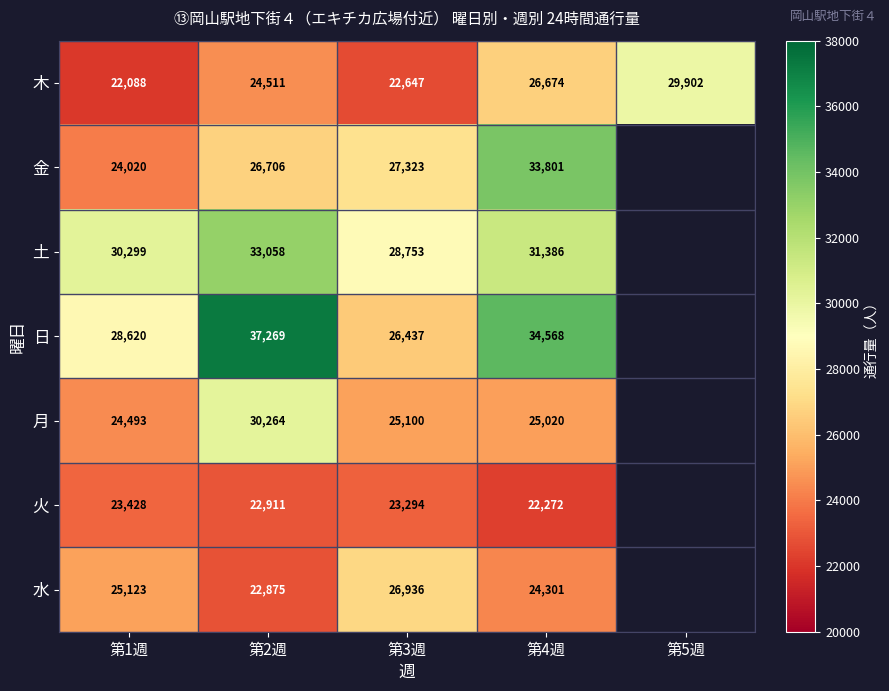

What is the spread (max minus min) of values at 第4週?

12296